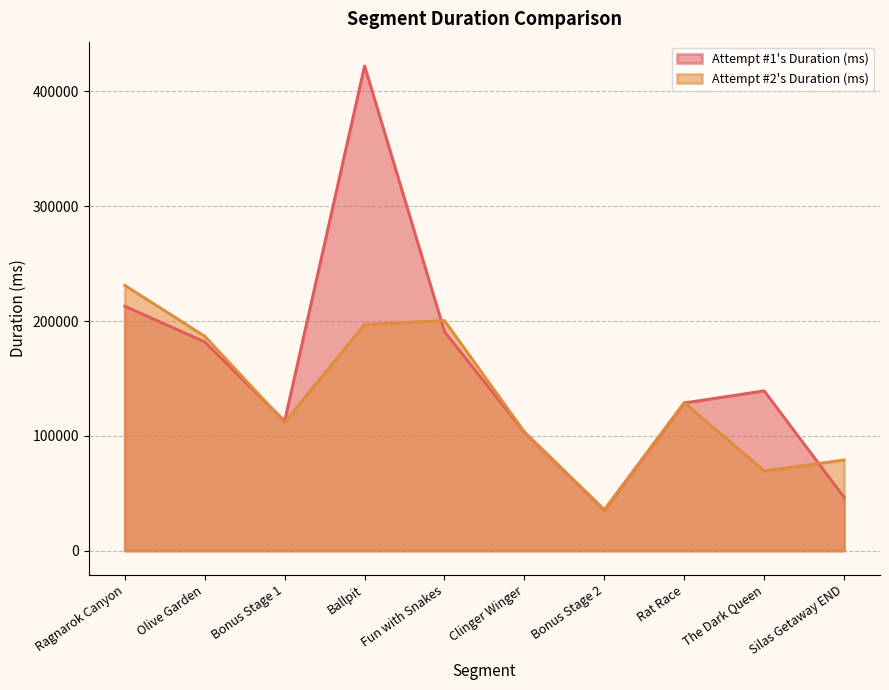

Reading left to right, extract all data points from this chart.

Attempt #1's Duration (ms): Ragnarok Canyon=212980	Olive Garden=181871	Bonus Stage 1=112904	Ballpit=422275	Fun with Snakes=190842	Clinger Winger=103077	Bonus Stage 2=35338	Rat Race=128690	The Dark Queen=139210	Silas Getaway END=46428
Attempt #2's Duration (ms): Ragnarok Canyon=231148	Olive Garden=186839	Bonus Stage 1=111917	Ballpit=197072	Fun with Snakes=200444	Clinger Winger=103405	Bonus Stage 2=35589	Rat Race=128988	The Dark Queen=69412	Silas Getaway END=78993